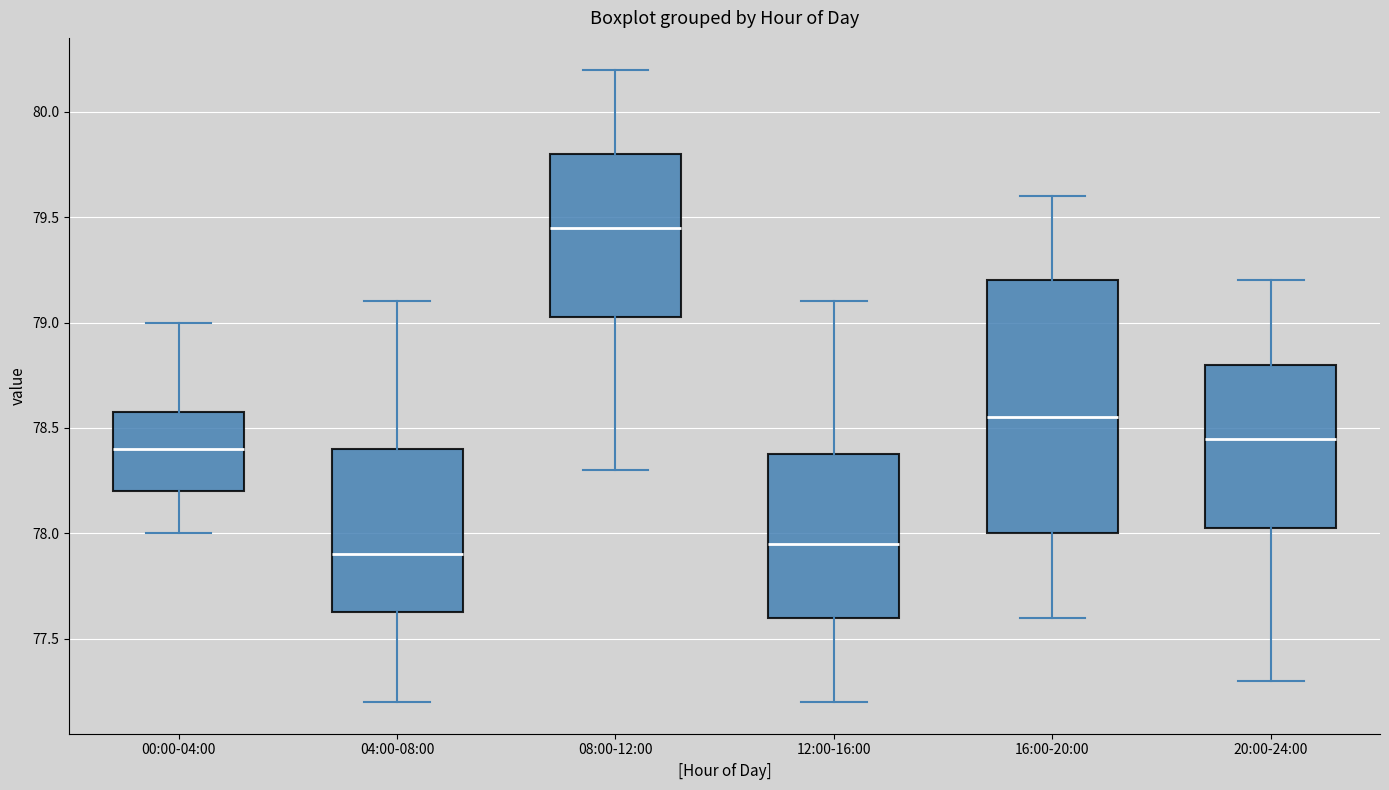

Reading left to right, read every box against the y-axis: the position of its median line, the range the box covers, and the ends of its whiskers. The values are not printed on the chart, so give them approximately, as read against the axis.

00:00-04:00: median 78.40, box 78.20 to 78.60, whiskers 78.00 to 79.00
04:00-08:00: median 77.90, box 77.65 to 78.40, whiskers 77.20 to 79.10
08:00-12:00: median 79.45, box 79.05 to 79.80, whiskers 78.30 to 80.20
12:00-16:00: median 77.95, box 77.60 to 78.40, whiskers 77.20 to 79.10
16:00-20:00: median 78.55, box 78.00 to 79.20, whiskers 77.60 to 79.60
20:00-24:00: median 78.45, box 78.05 to 78.80, whiskers 77.30 to 79.20